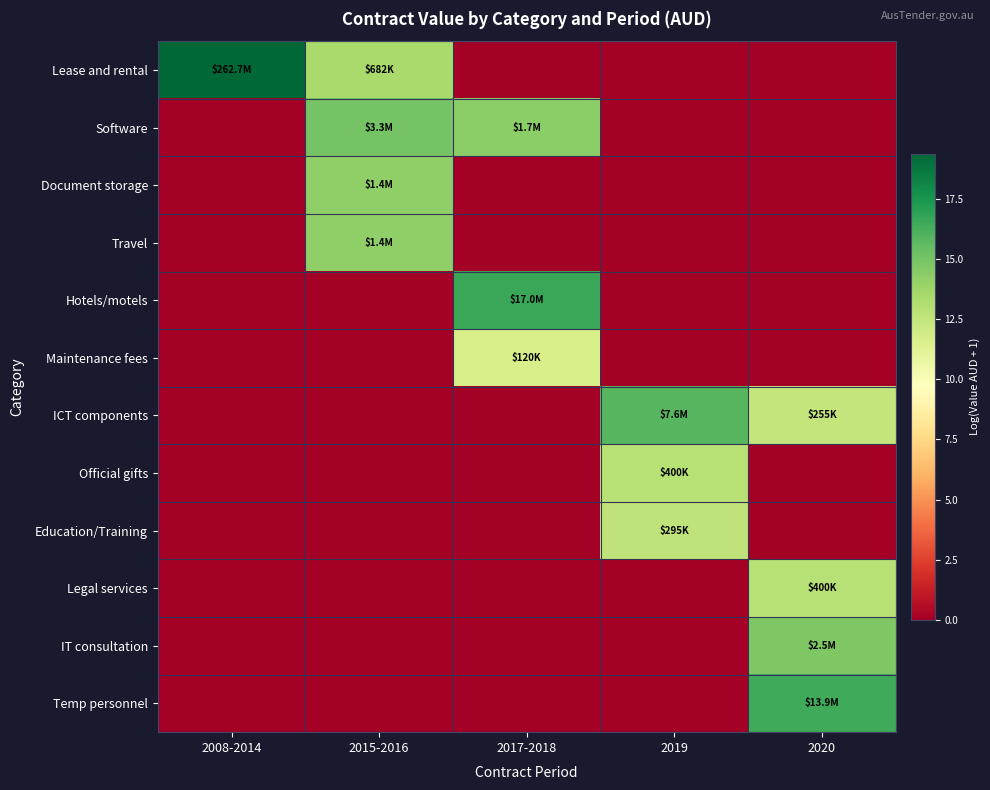

How many distinct data groups are displayed?

12